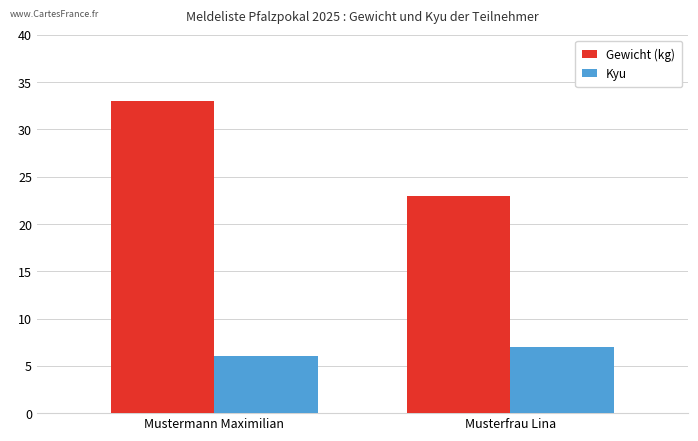

What are all the series names shown in the legend?

Gewicht (kg), Kyu